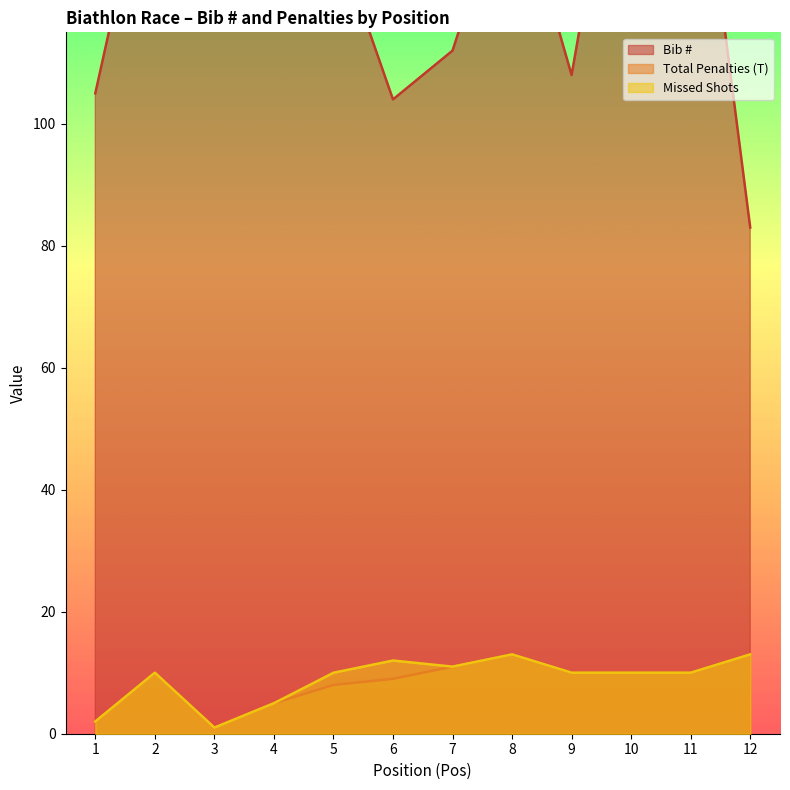

How many interior local valleys does the Total Penalties (T) series have?

1